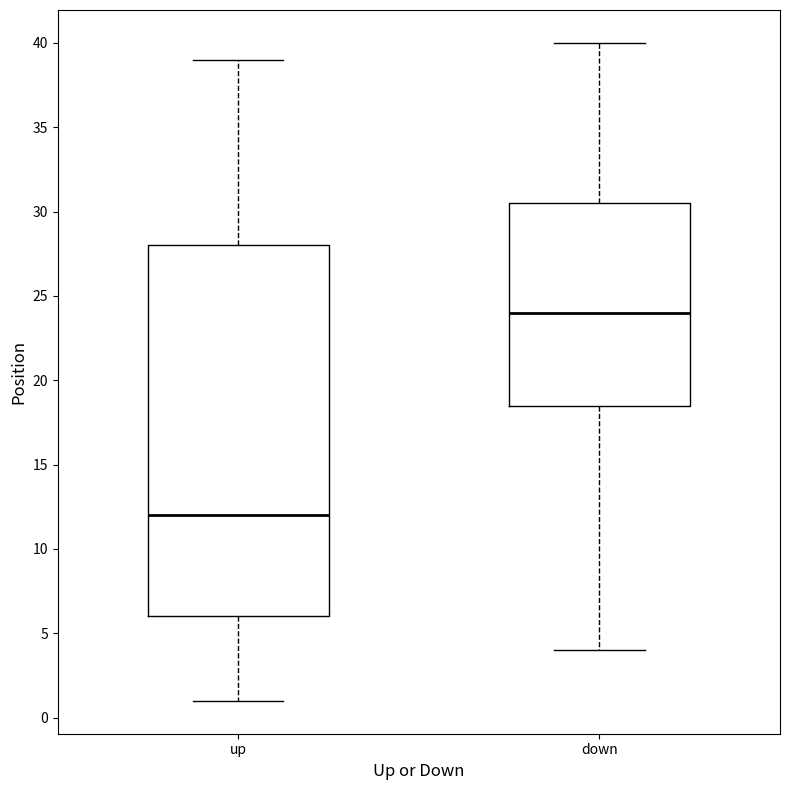

Reading left to right, read every box against the y-axis: the position of its median line, the range the box covers, and the ends of its whiskers. The values are not printed on the chart, so give them approximately, as read against the axis.

up: median 12.0, box 6.0 to 28.0, whiskers 1.0 to 39.0
down: median 24.0, box 18.5 to 30.5, whiskers 4.0 to 40.0